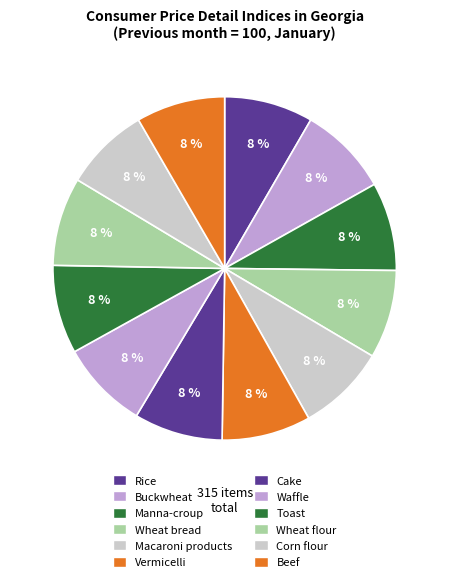

What is the change in value from Manna-croup to Macaroni products?

+0.1